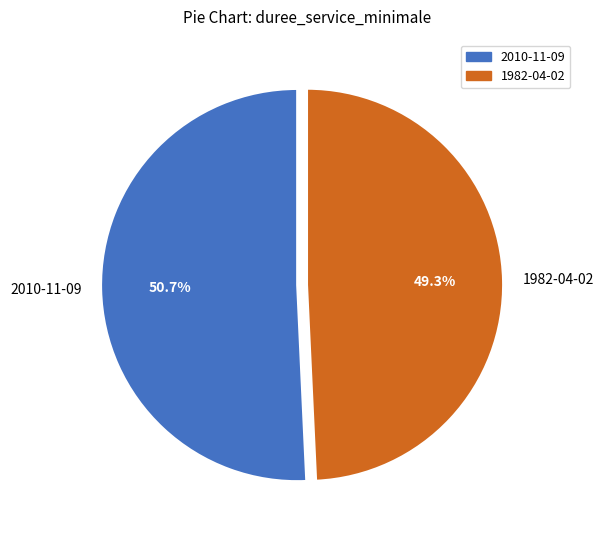

Which slice represents more than half of the pie?

2010-11-09